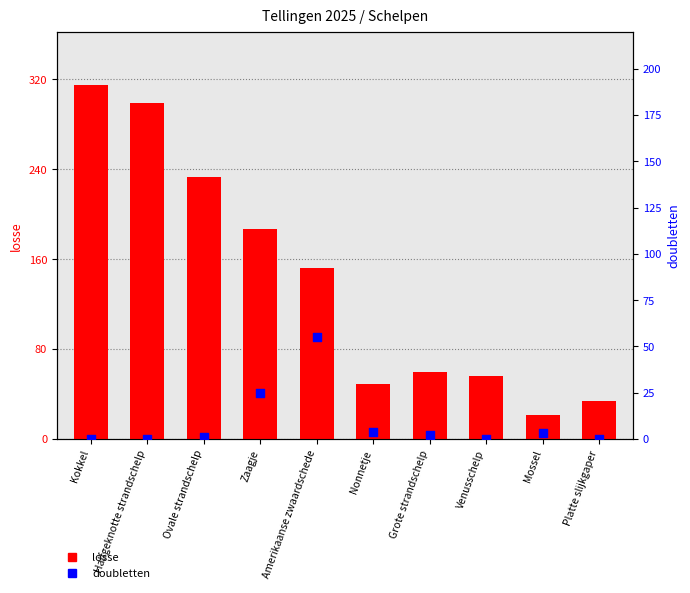

At how many categories does at least one series exceed 239?

2